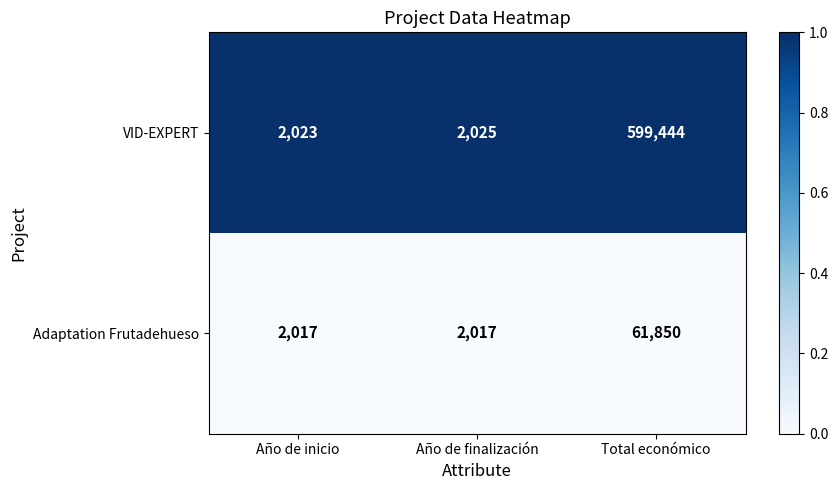

At which category is the sum across all series the highest?

Total económico